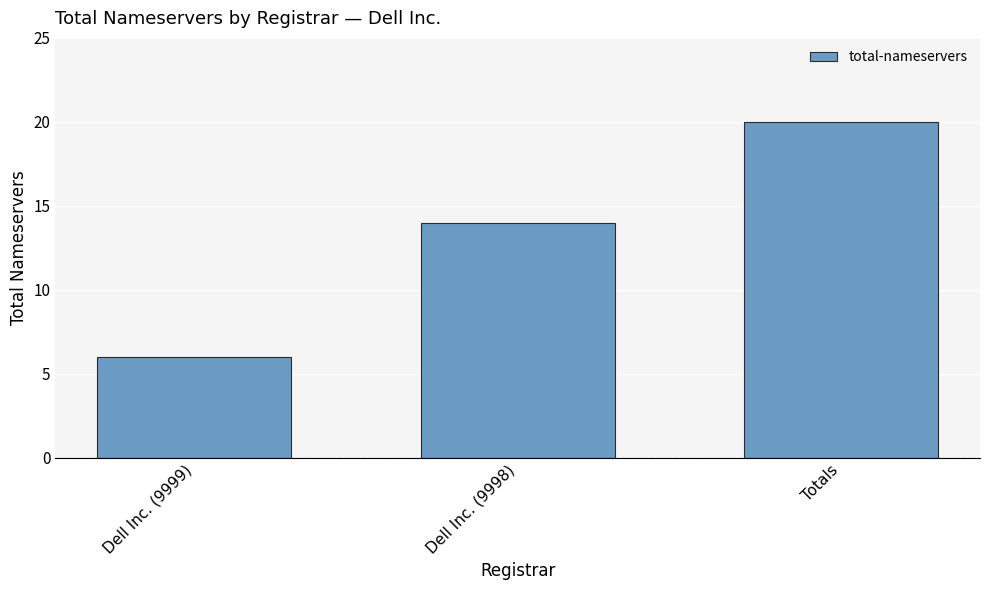

What is the sum of the values at Totals and Dell Inc. (9998)?

34